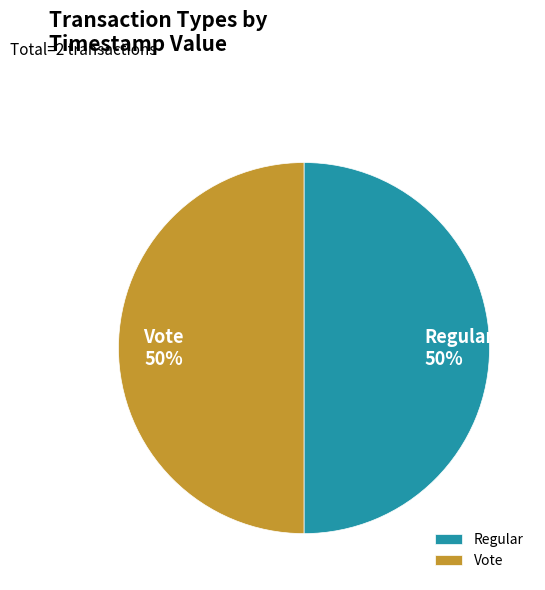

What is the ratio of the value at Vote to the value at Regular?

1.0